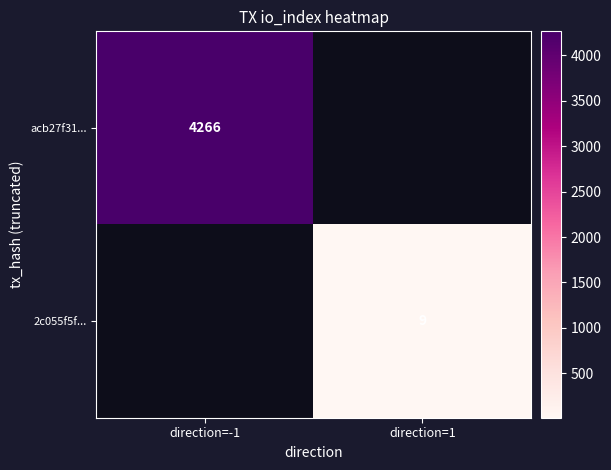

True or false: acb27f31... has a value of 4266 at direction=-1.

True